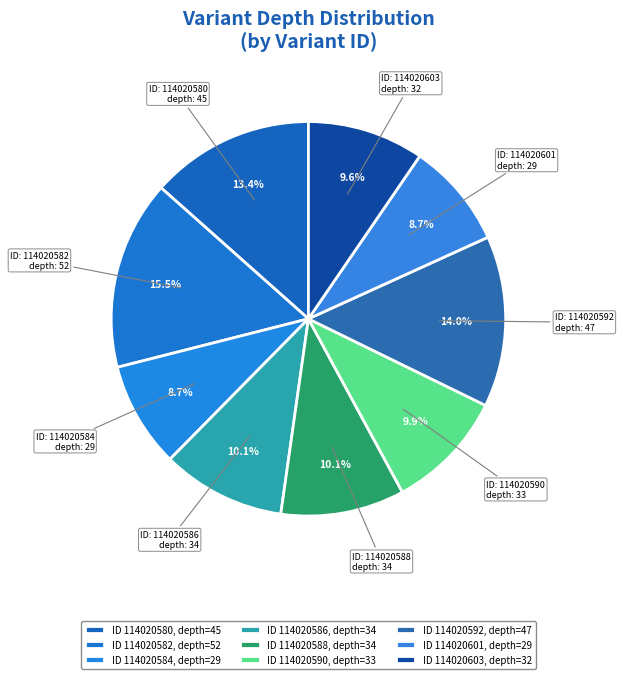

How many slices are in this pie chart?

9